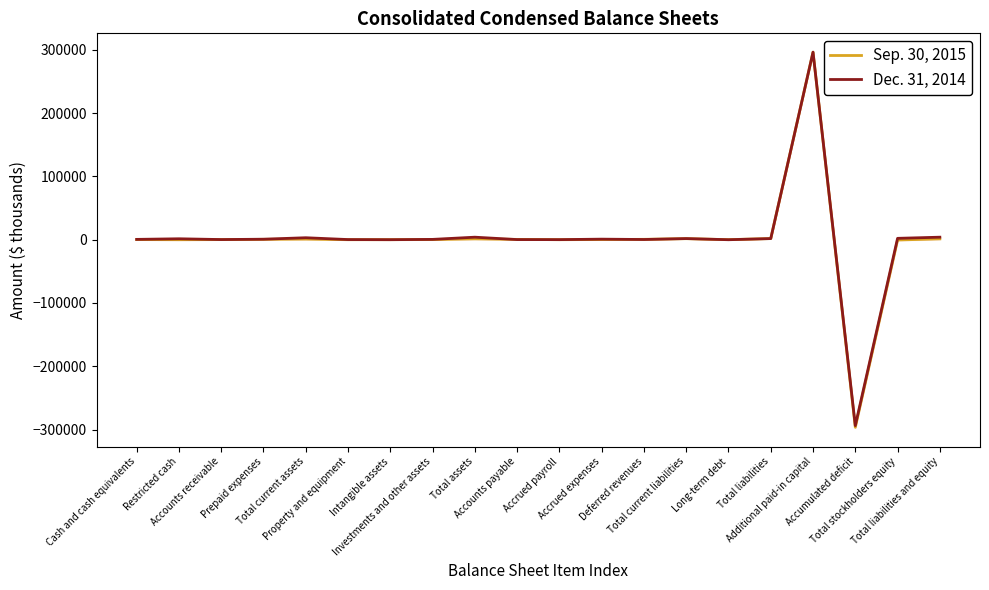

The value of Sep. 30, 2015 at Deferred revenues is 624. True or false?

True